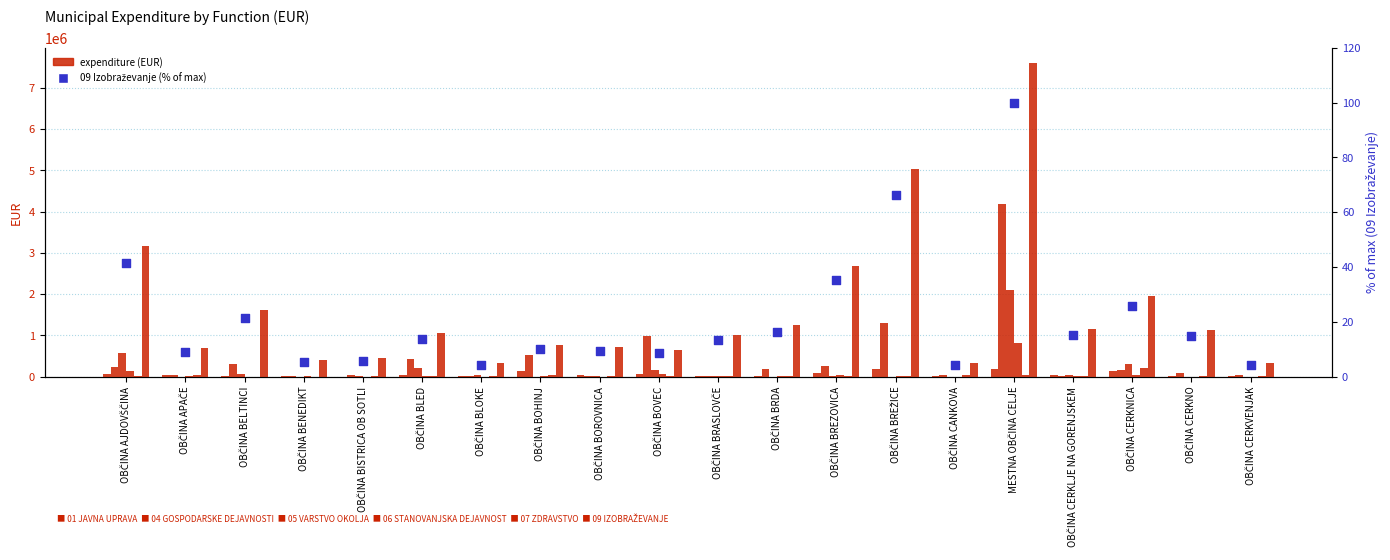

Which series has the largest total across all categories?

09 IZOBRAŽEVANJE